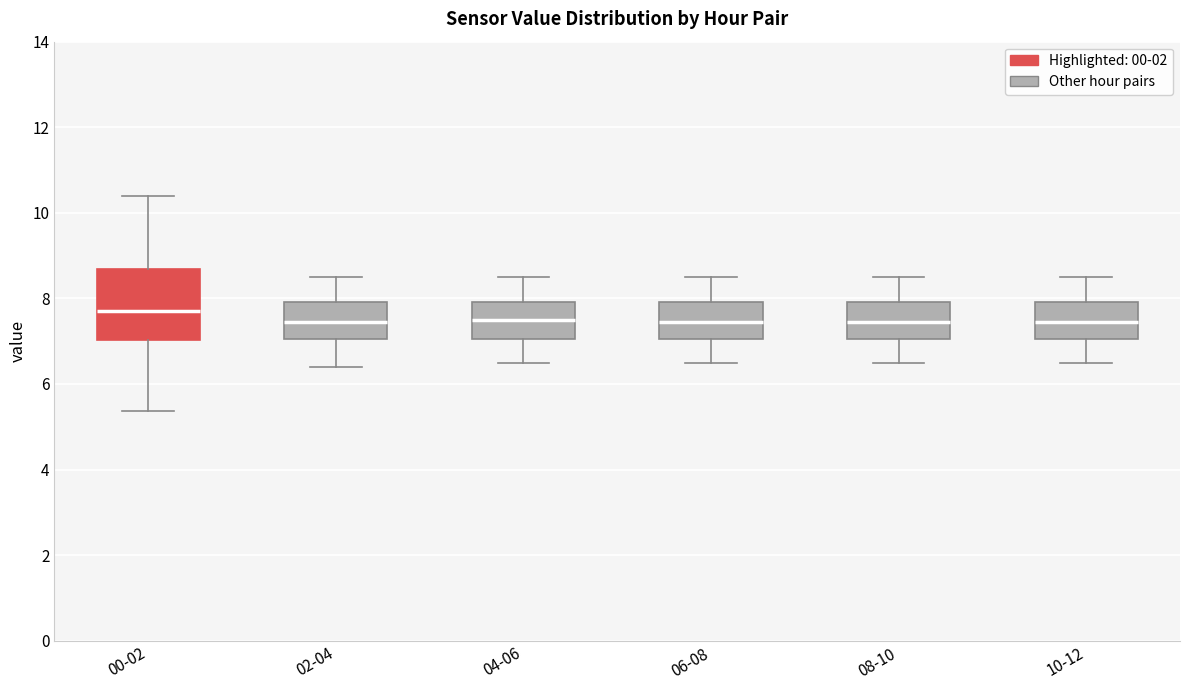

Reading left to right, transcribe this box plot: for each box, give where its median line is, the range the box spans, and where its two whiskers end, as read against the y-axis. The values are not printed on the chart, so give them approximately, as read against the axis.

00-02: median 7.8, box 7.0 to 8.6, whiskers 5.4 to 10.4
02-04: median 7.4, box 7.0 to 8.0, whiskers 6.4 to 8.6
04-06: median 7.6, box 7.0 to 8.0, whiskers 6.6 to 8.6
06-08: median 7.4, box 7.0 to 8.0, whiskers 6.6 to 8.6
08-10: median 7.4, box 7.0 to 8.0, whiskers 6.6 to 8.6
10-12: median 7.4, box 7.0 to 8.0, whiskers 6.6 to 8.6